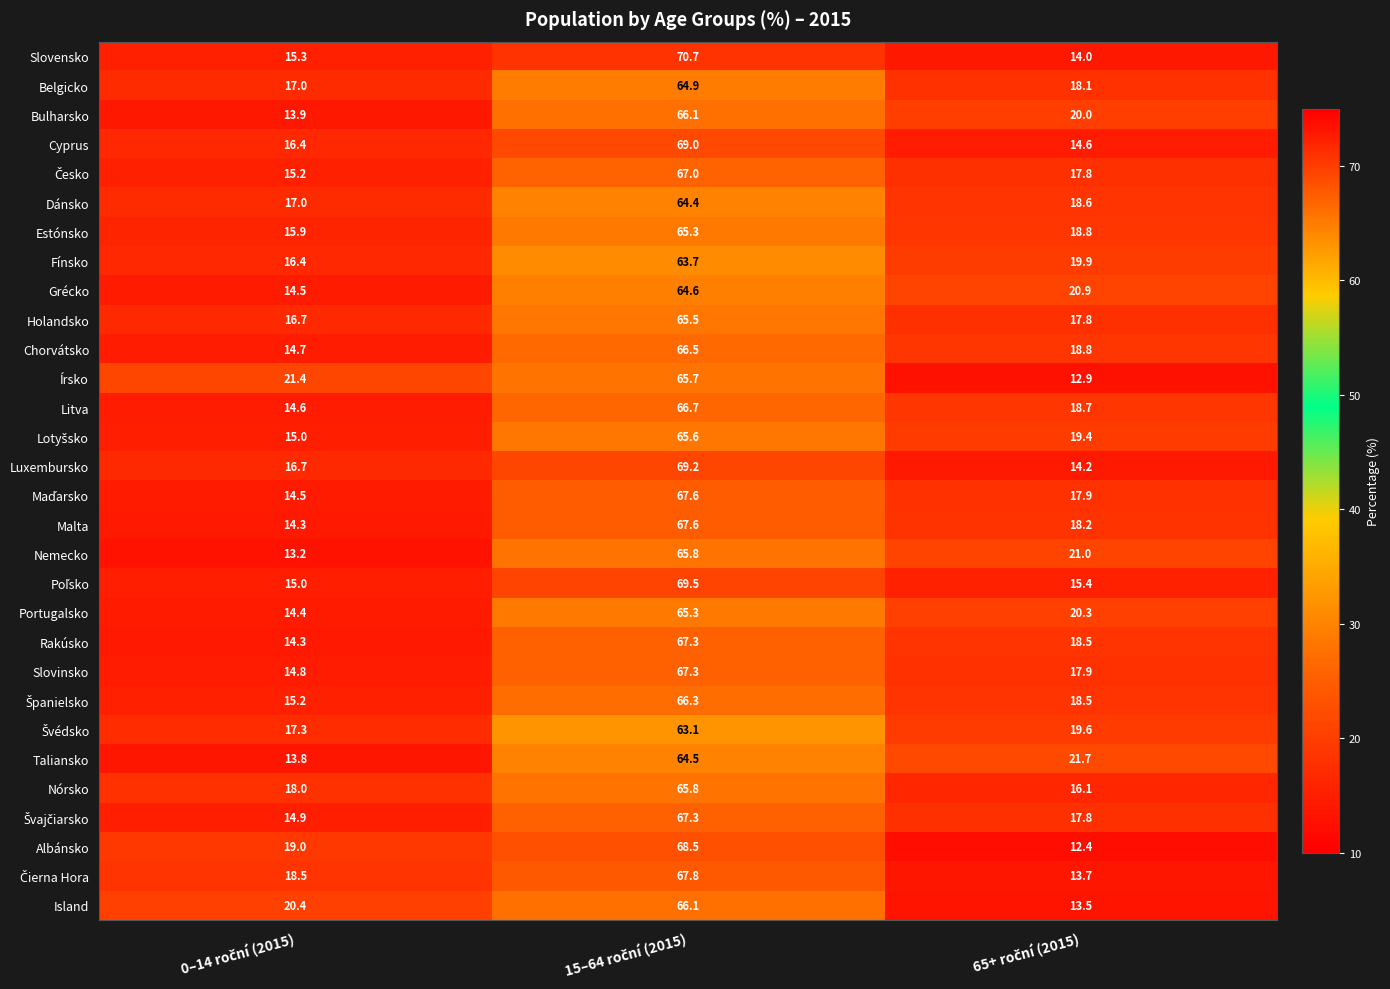

At how many categories does at least one series exceed 63?

1